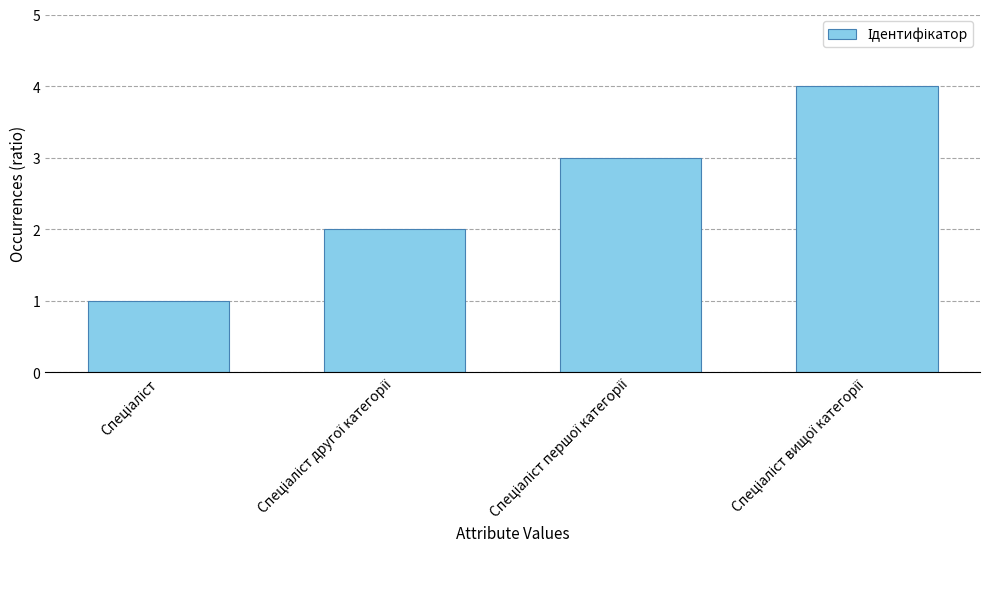

What is the smallest value displayed?

1